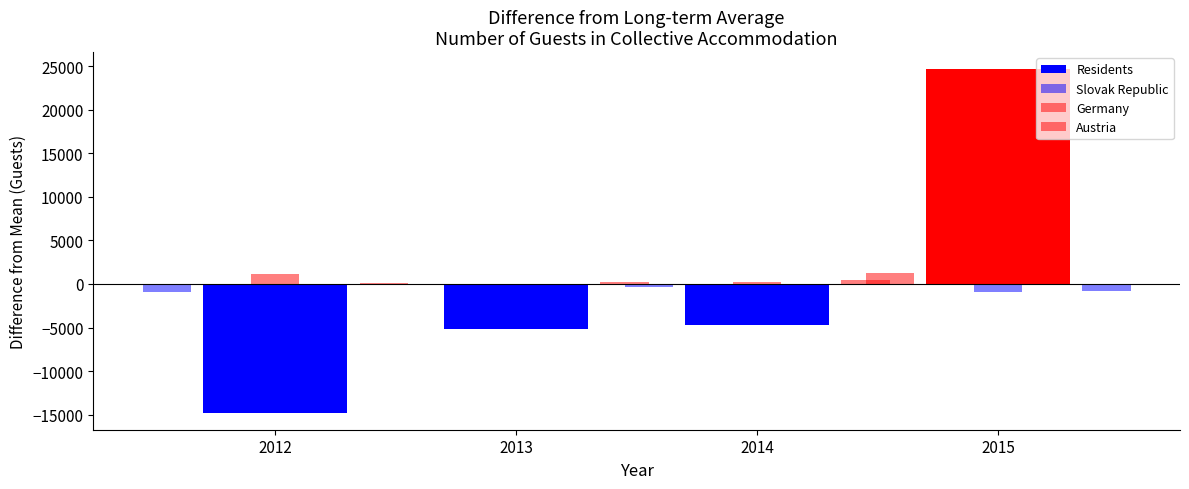

Rank the series at 2012 from lowest to highest value.

Residents, Slovak Republic, Austria, Germany